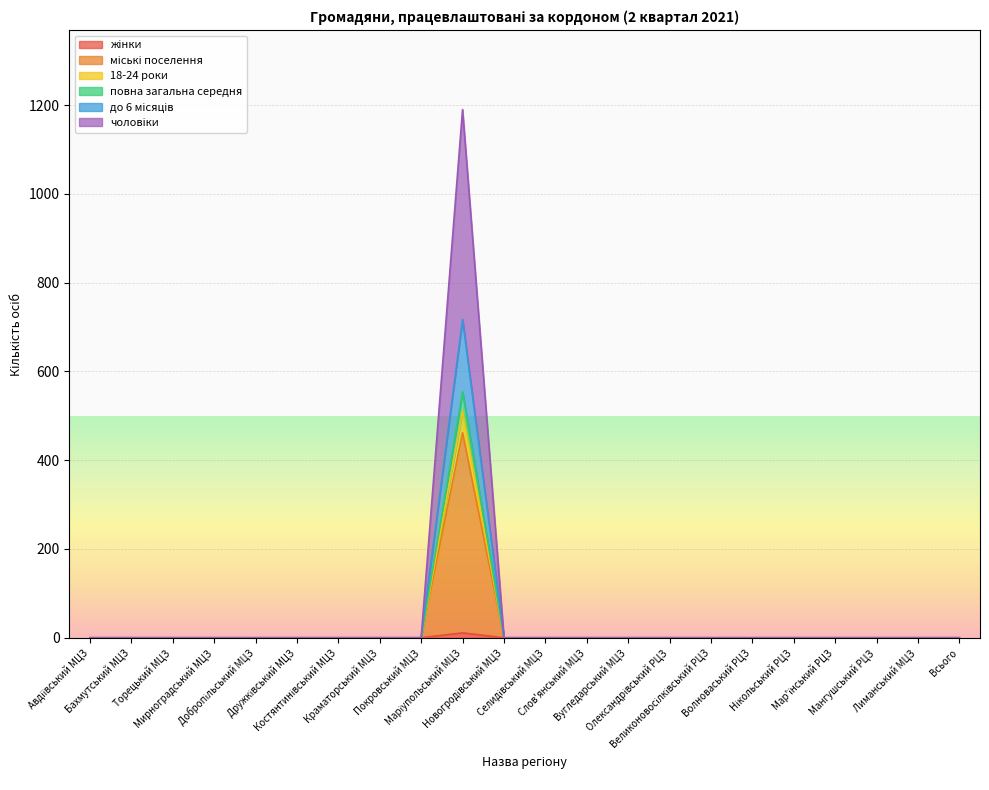

True or false: 18-24 роки and міські поселення cross at least once.

False